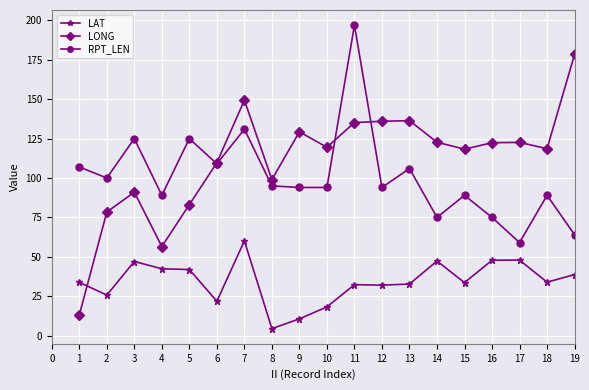

What is the difference between the second highest and minimum values in the RPT_LEN series?

72.0